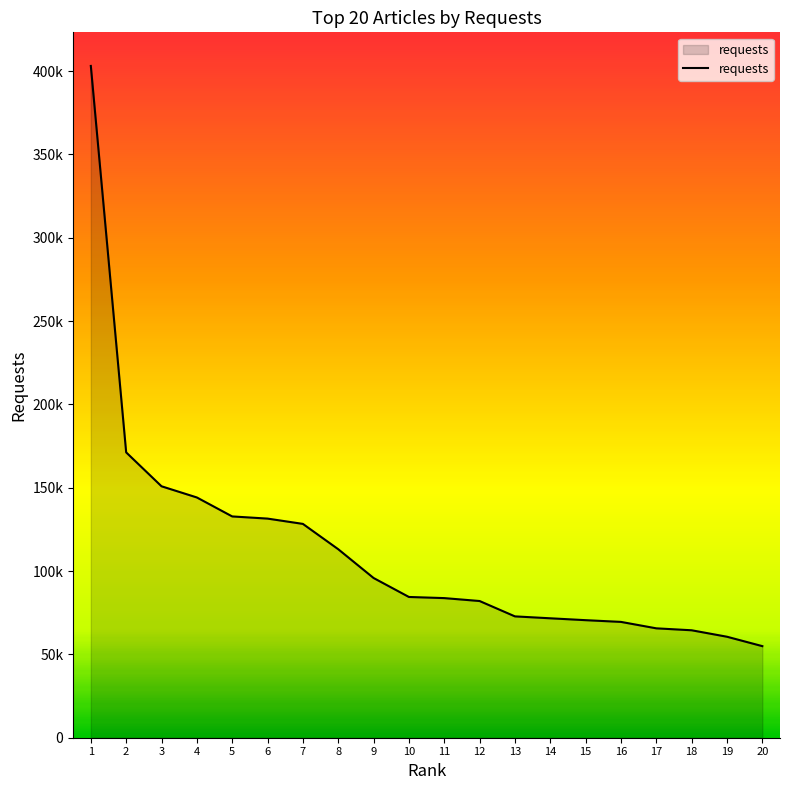

Does the chart have visible grid lines?

No